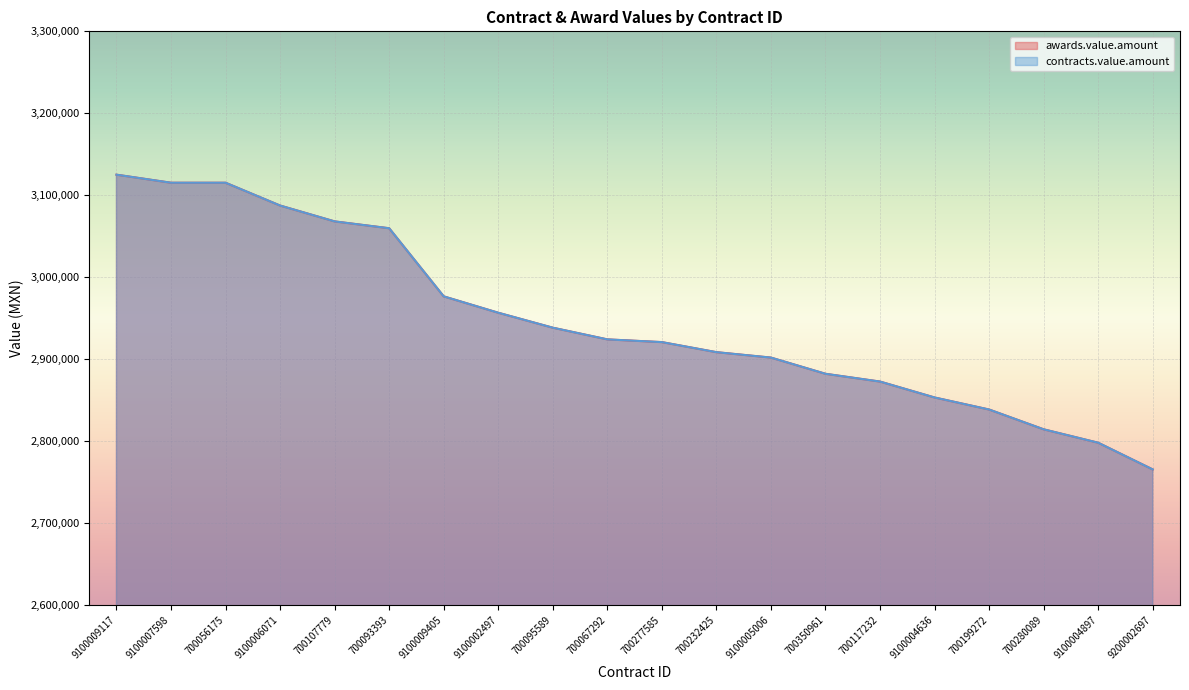

True or false: contracts.value.amount and awards.value.amount cross at least once.

False